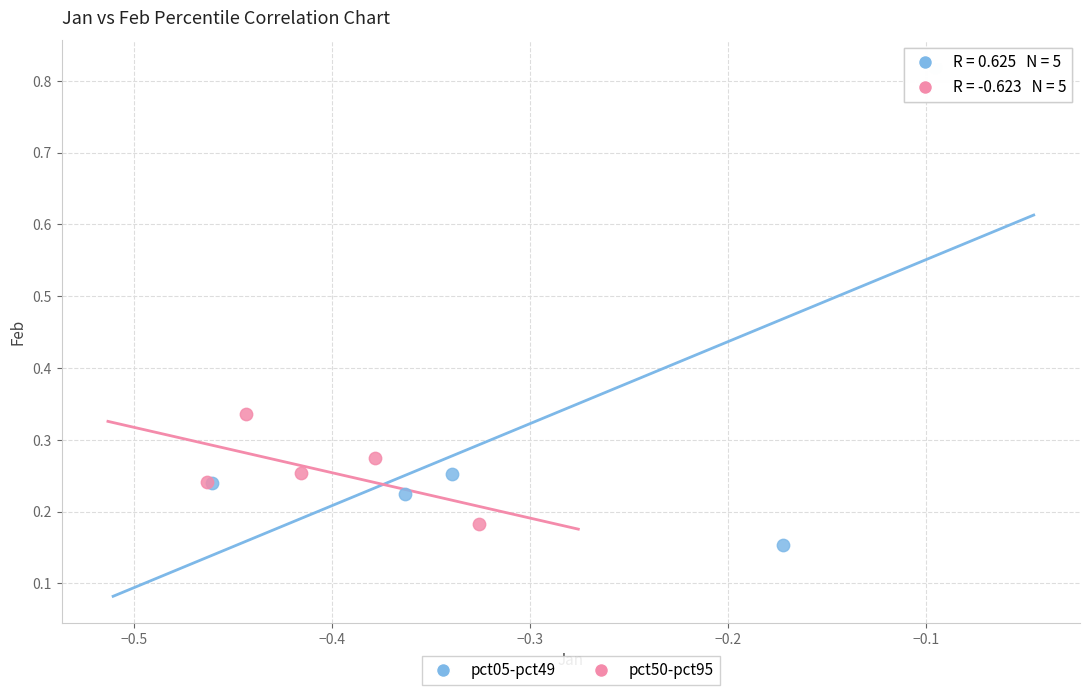

Which series has the largest Y range (max minus min)?

pct05-pct49